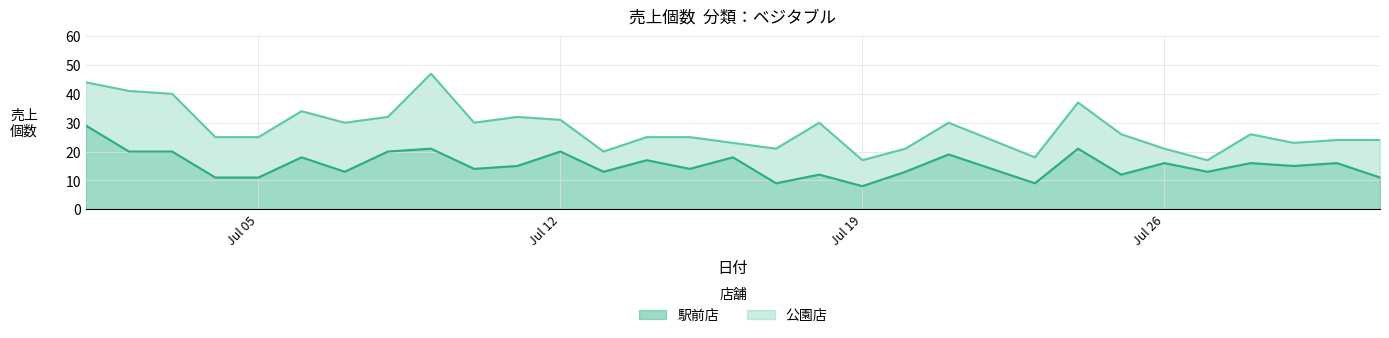

How many values are below 15?

15